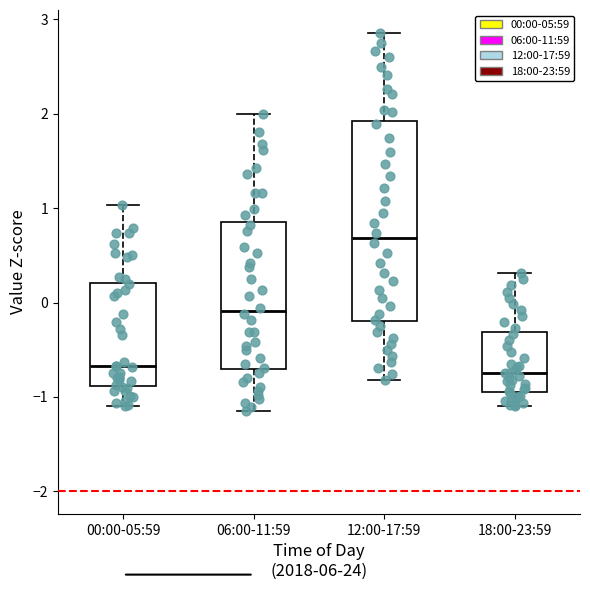

Where does the median line of the box for 00:00-05:59 sit on the y-axis? The values are not printed on the chart, so give them approximately, as read against the axis.

-0.7